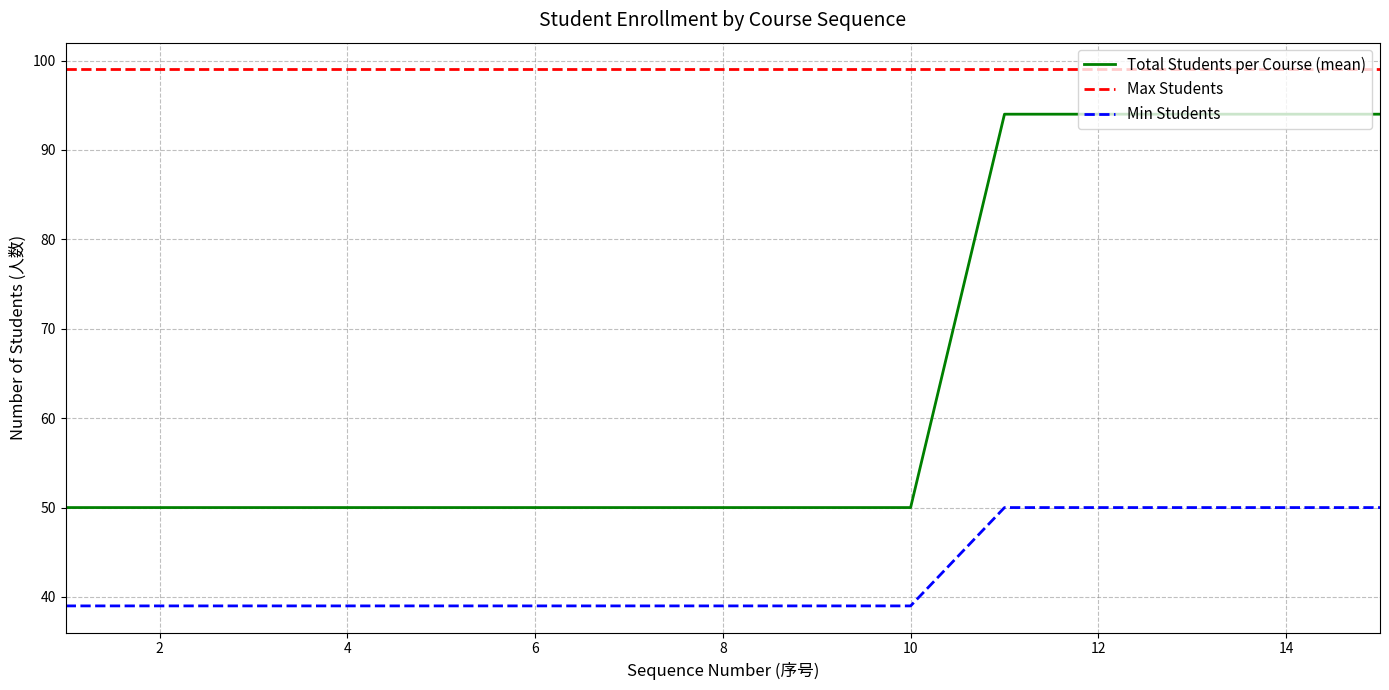

What are all the series names shown in the legend?

Total Students per Course (mean), Max Students, Min Students